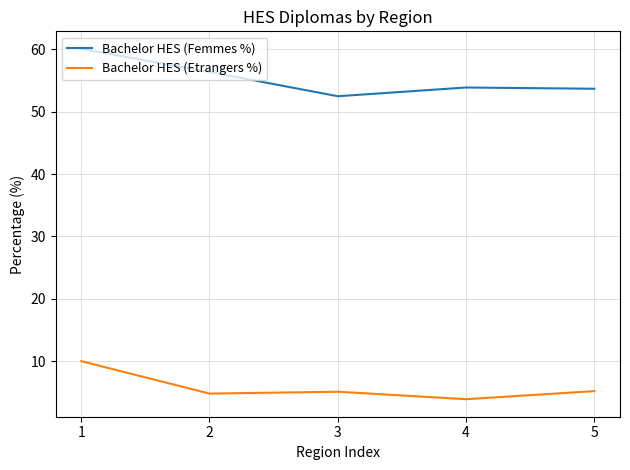

Which series has the largest range (max minus min)?

Bachelor HES (Femmes %)